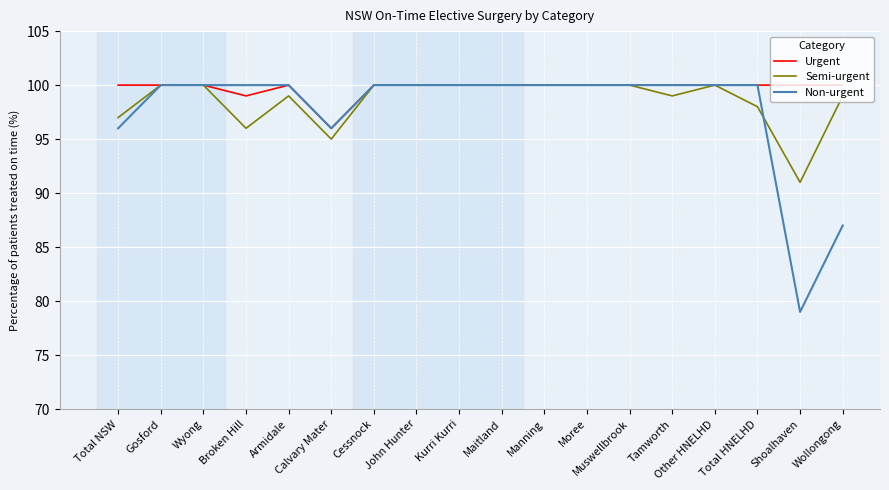

The Semi-urgent series shows 35 at Muswellbrook. True or false?

False